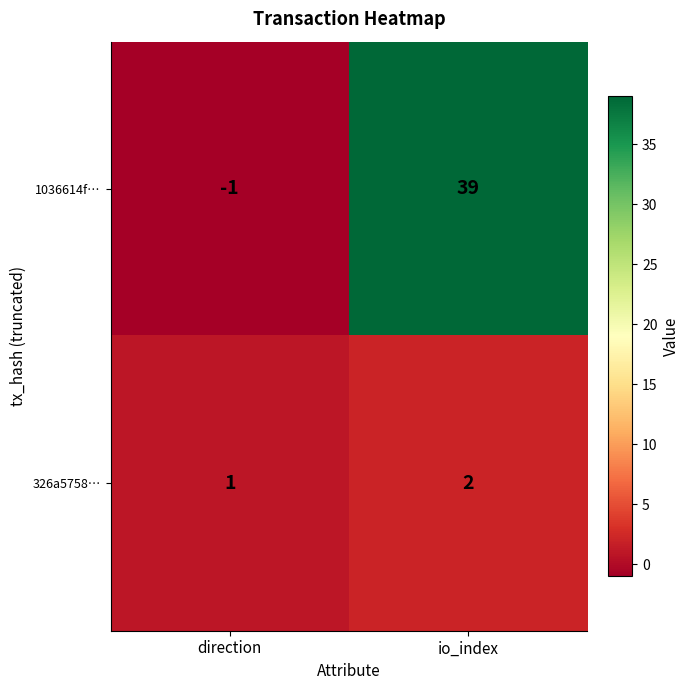

At which category is the sum across all series the highest?

io_index